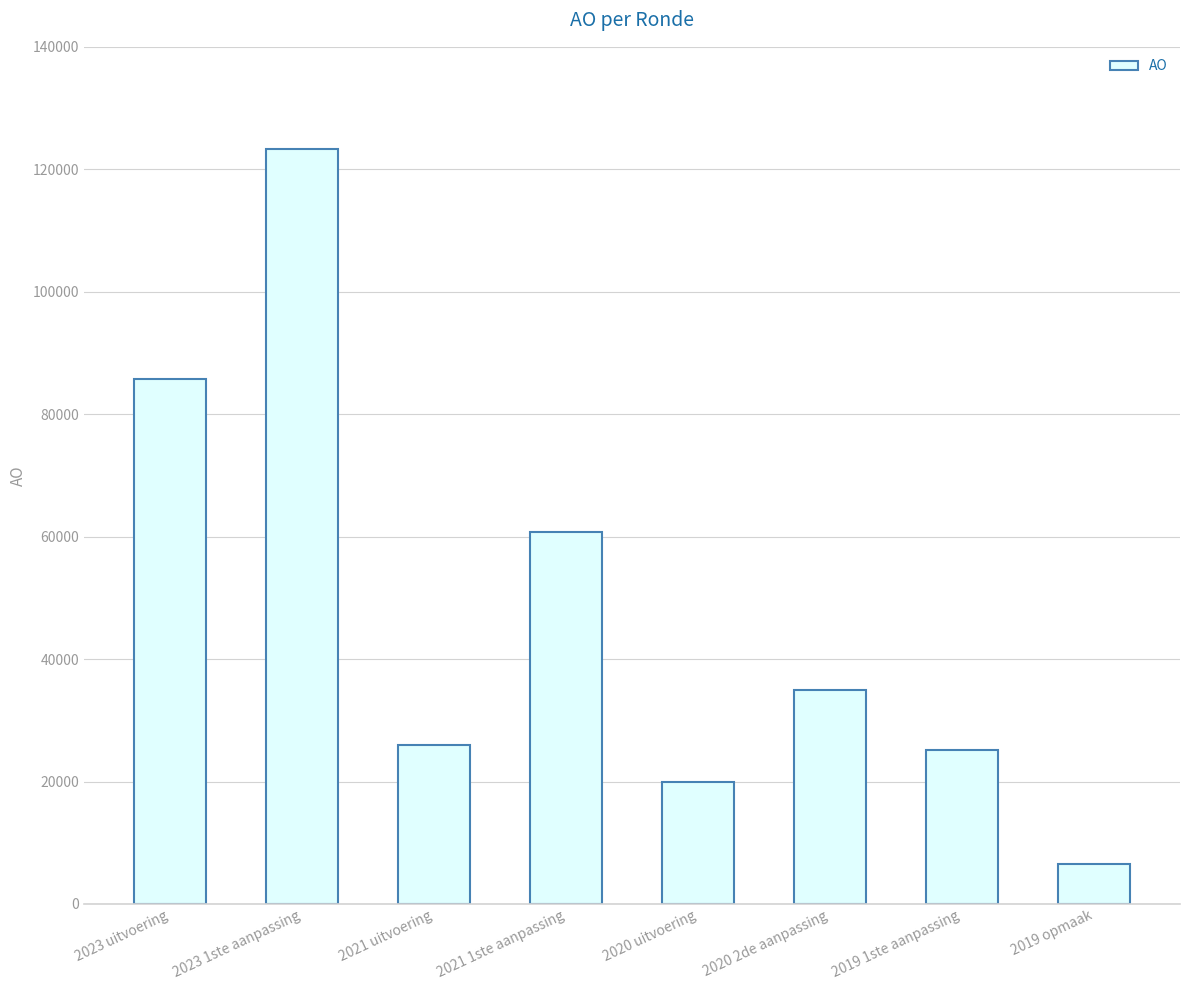

How many bars are there in total?

8